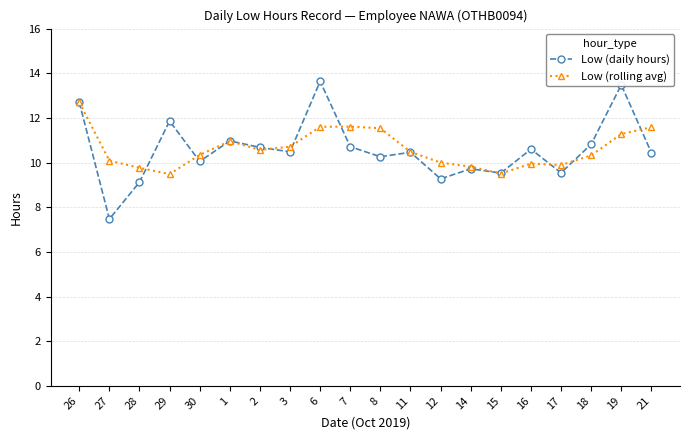

Is this an area chart (filled region under the line)?

No